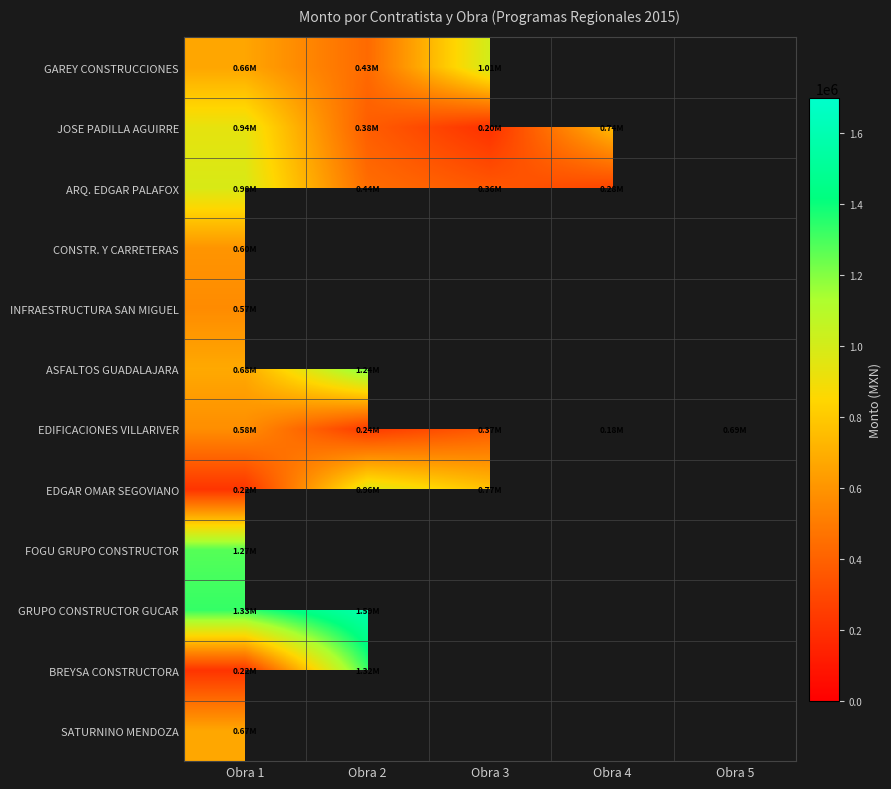

List the labels in order of JOSE PADILLA AGUIRRE value, smallest first.

Obra 3, Obra 2, Obra 4, Obra 1, Obra 5